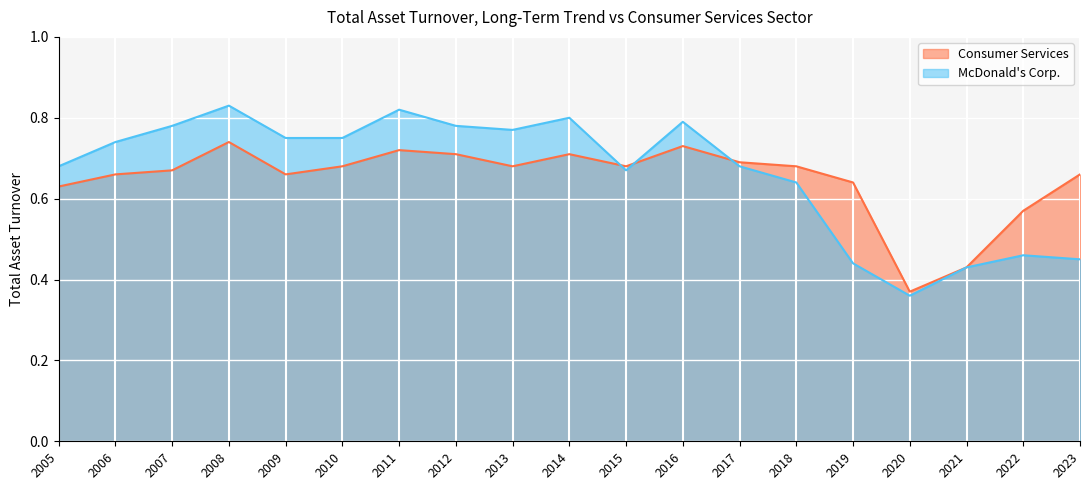

What is the average value of the Consumer Services series?

0.6